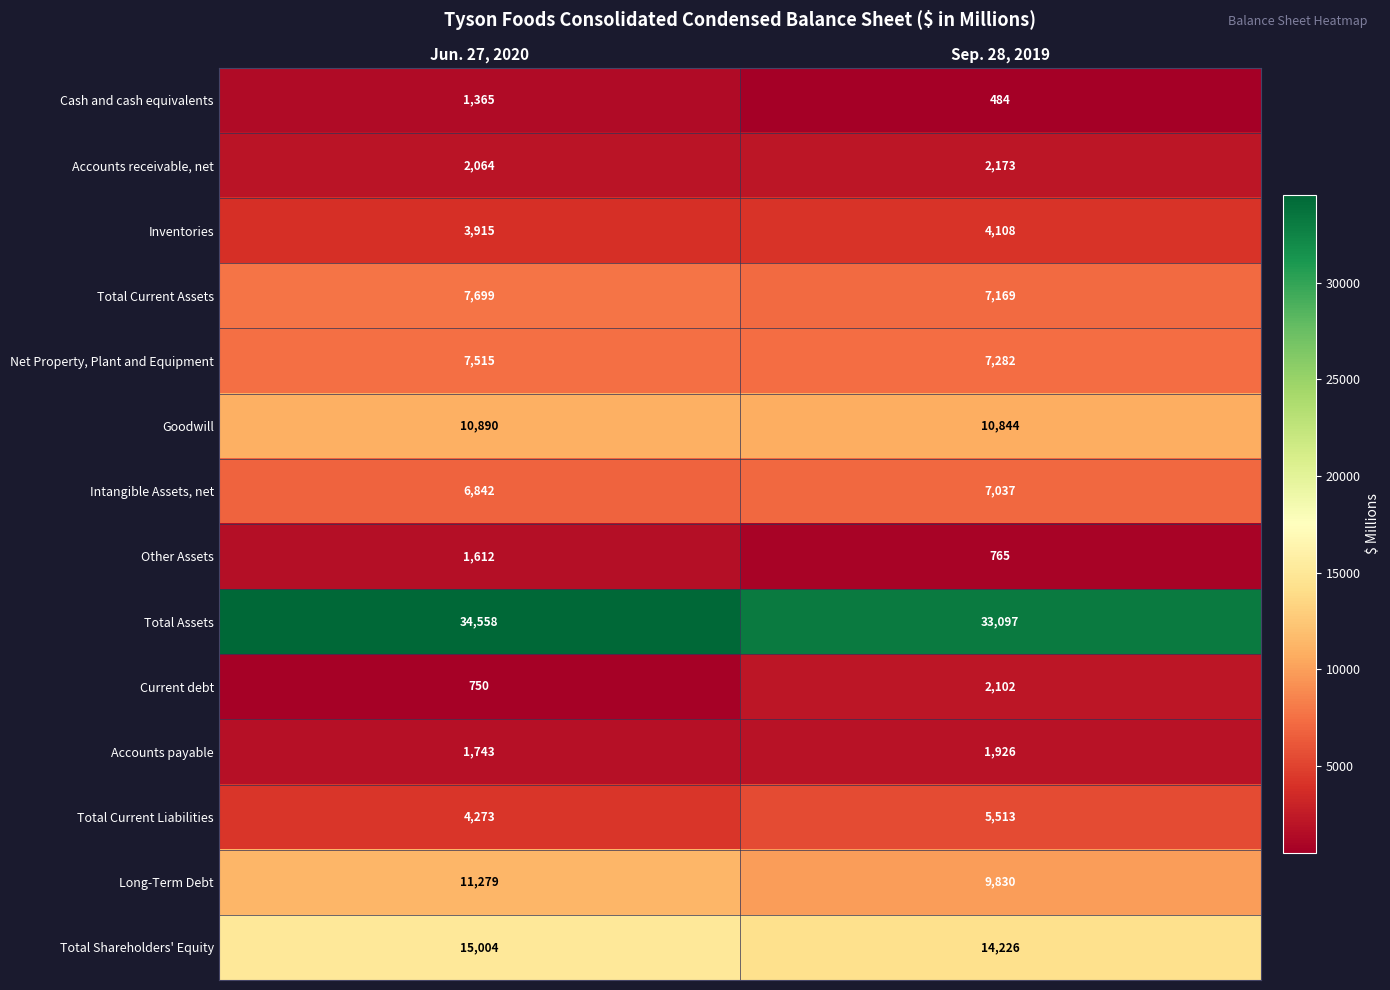

What is the total value across all series at Sep. 28, 2019?

106556